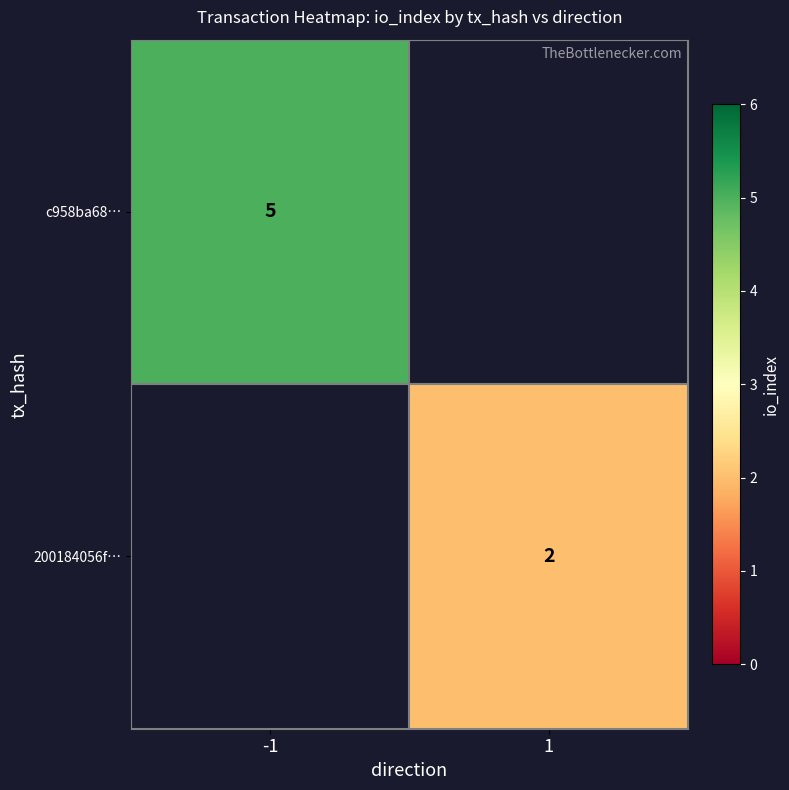

The value of c958ba68… at -1 is 7. True or false?

False